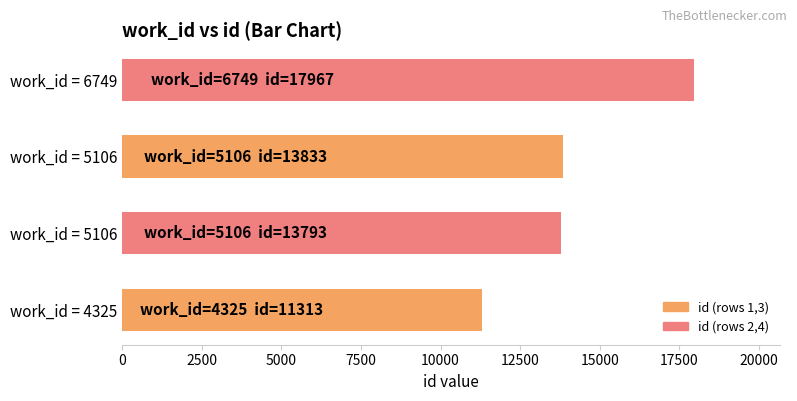

How many bars are there in total?

4